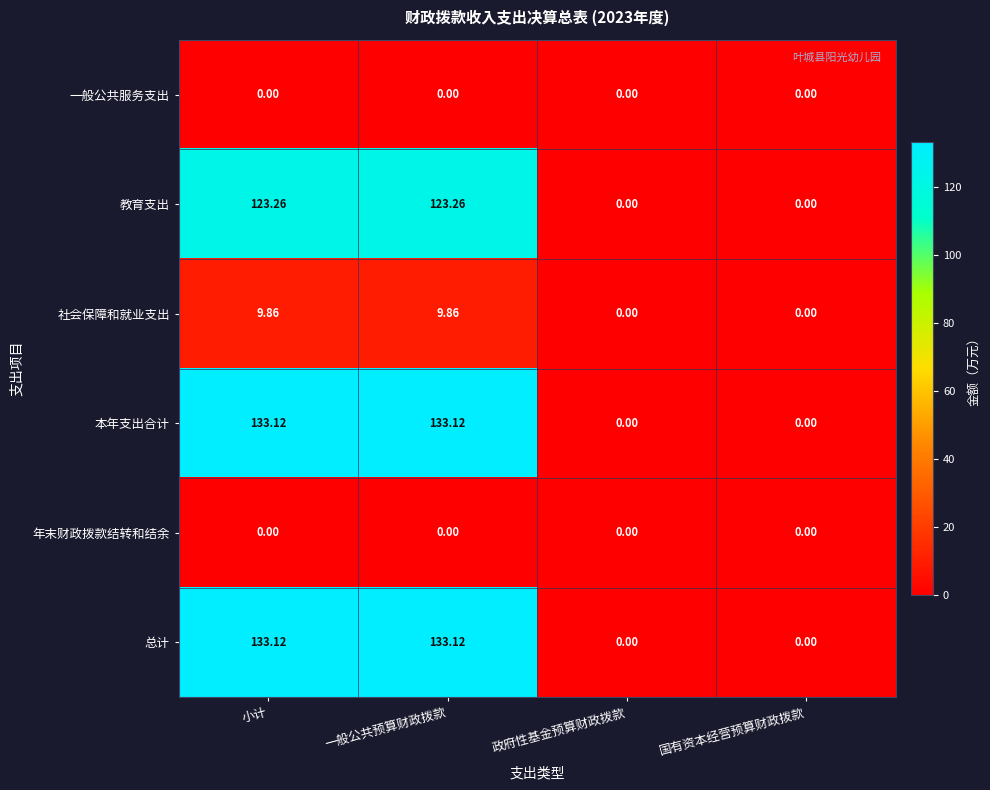

At which label does 本年支出合计 first exceed 133?

小计